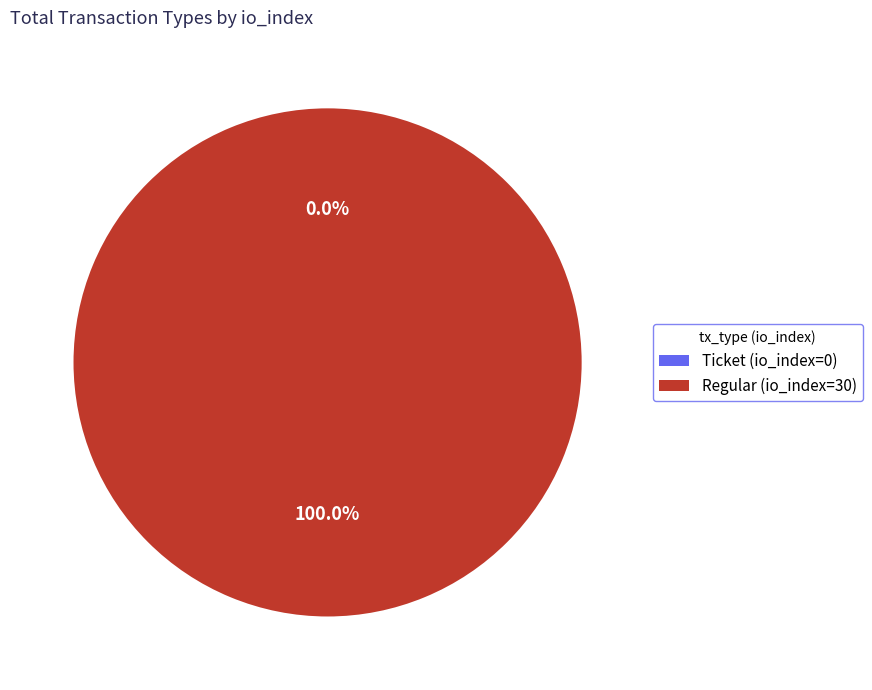

How many slices are in this pie chart?

2